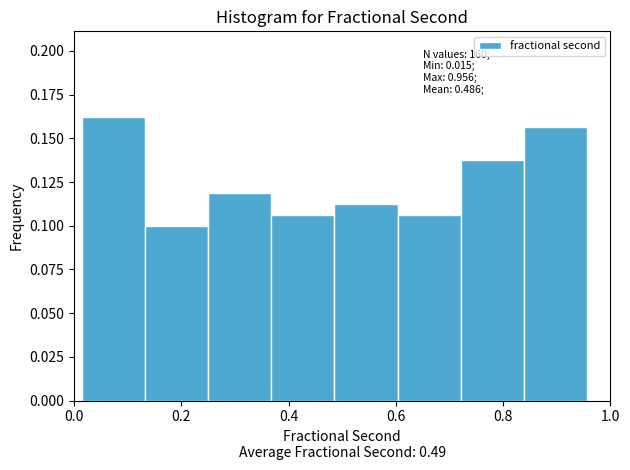

Over which range of the x-axis is the bar tallest?

0.02 to 0.14